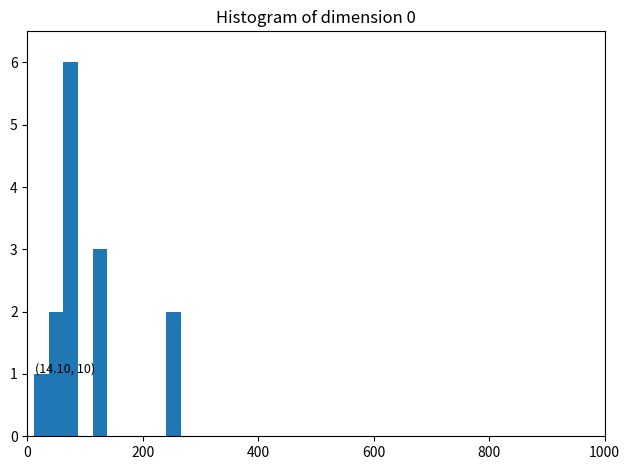

Around what value on the x-axis is the tallest bar? Give the approximate position of its centre, as read against the axis.

80